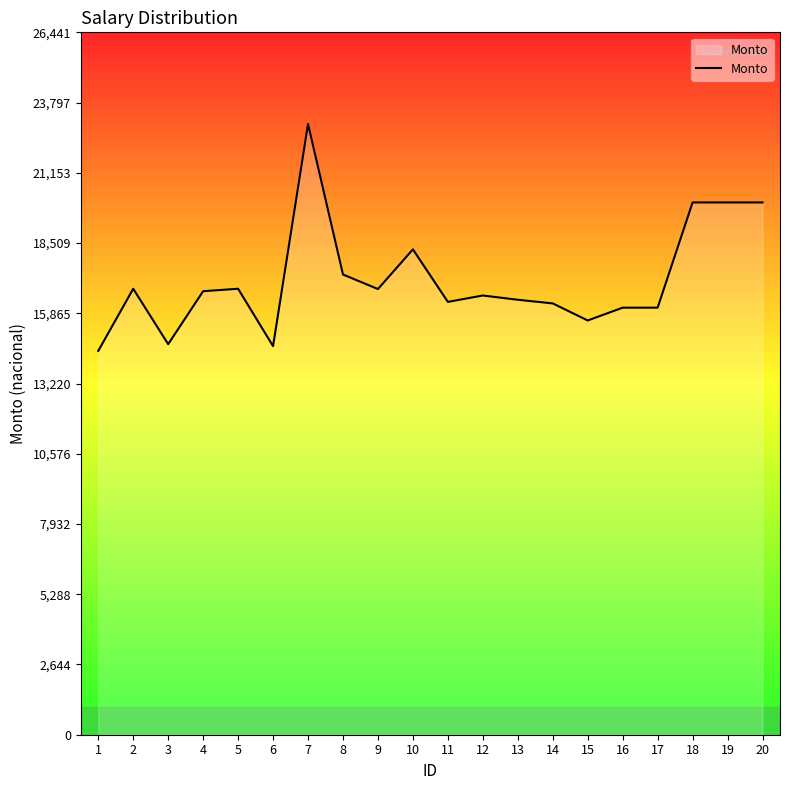

How many series are shown in this chart?

1